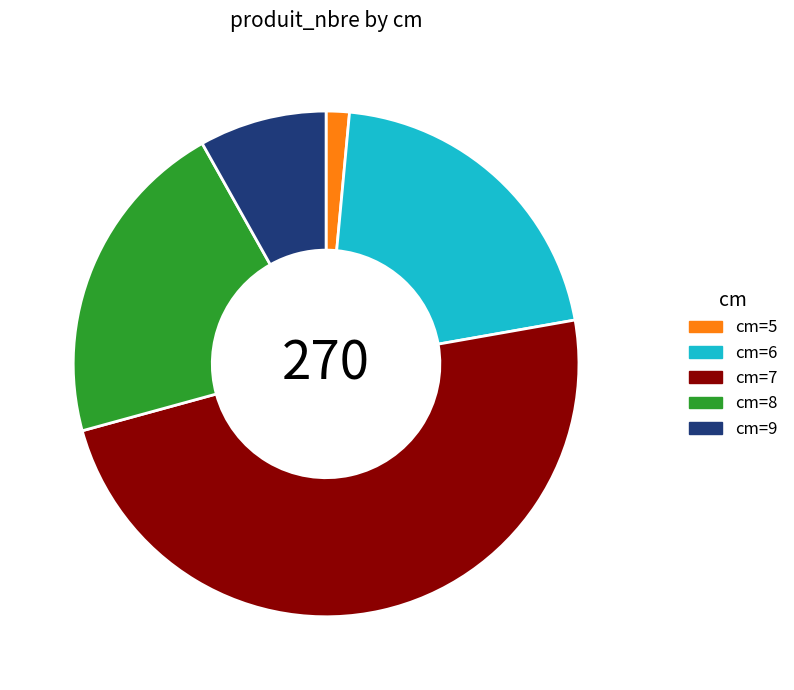

Is the sum of cm=5 and cm=8 greater than half?

No